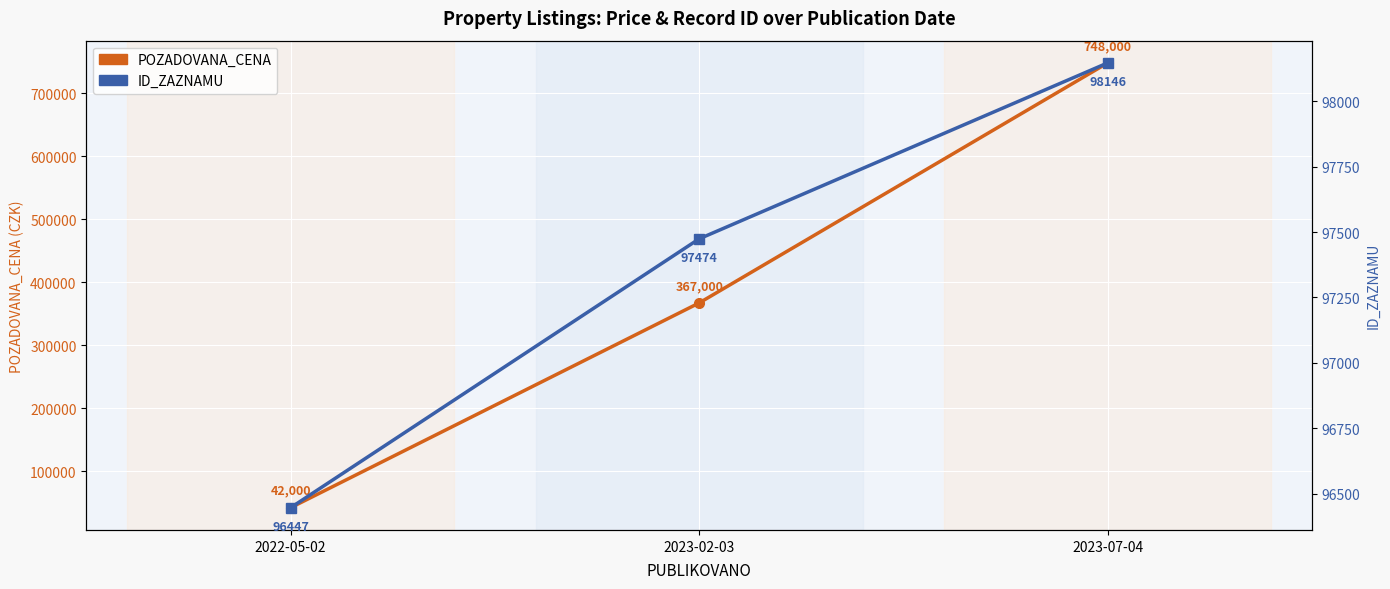

Reading left to right, what are all the values shown in this chart?

POZADOVANA_CENA: 42000	367000	748000
ID_ZAZNAMU: 96447	97474	98146